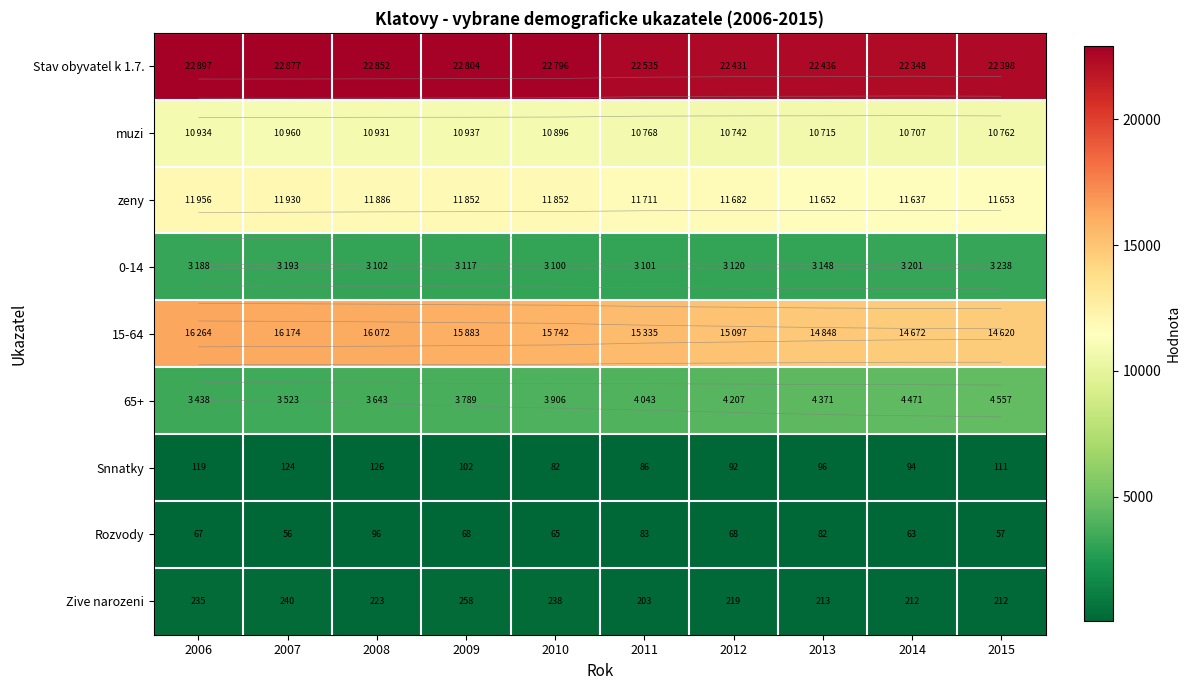

What is the sum of all Stav obyvatel k 1.7. values?

226374